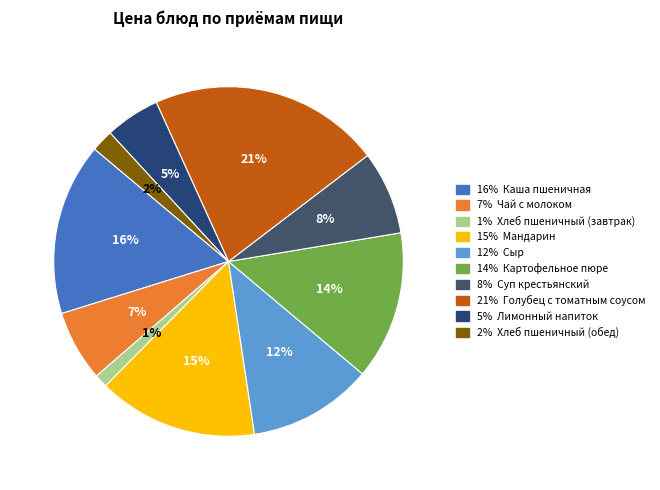

Does any single category account for the majority?

No